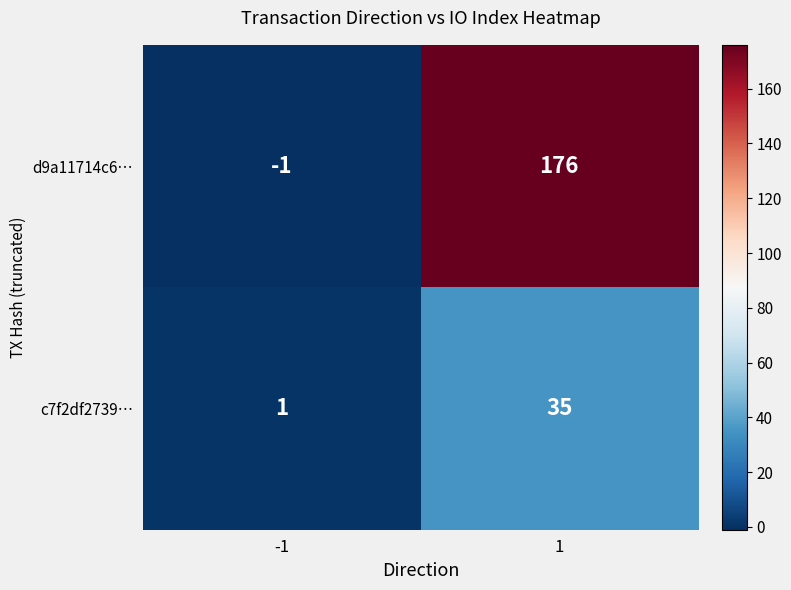

Read the d9a11714c6… value at 1.

176